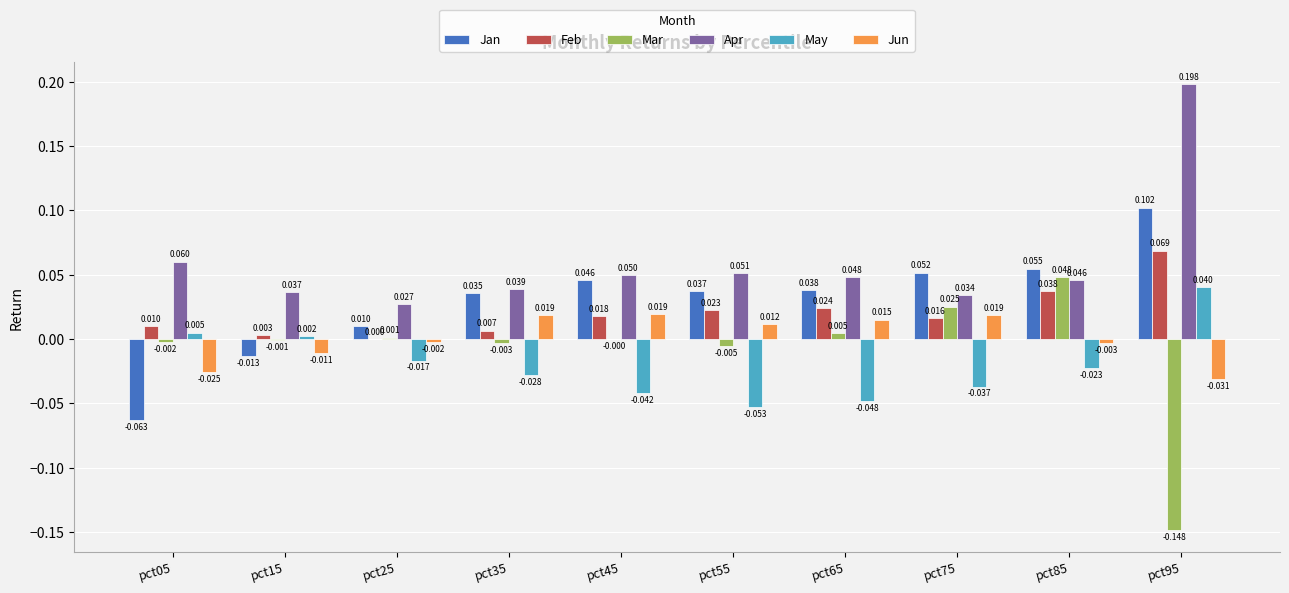

Which series changed the most between pct15 and pct95?

Apr